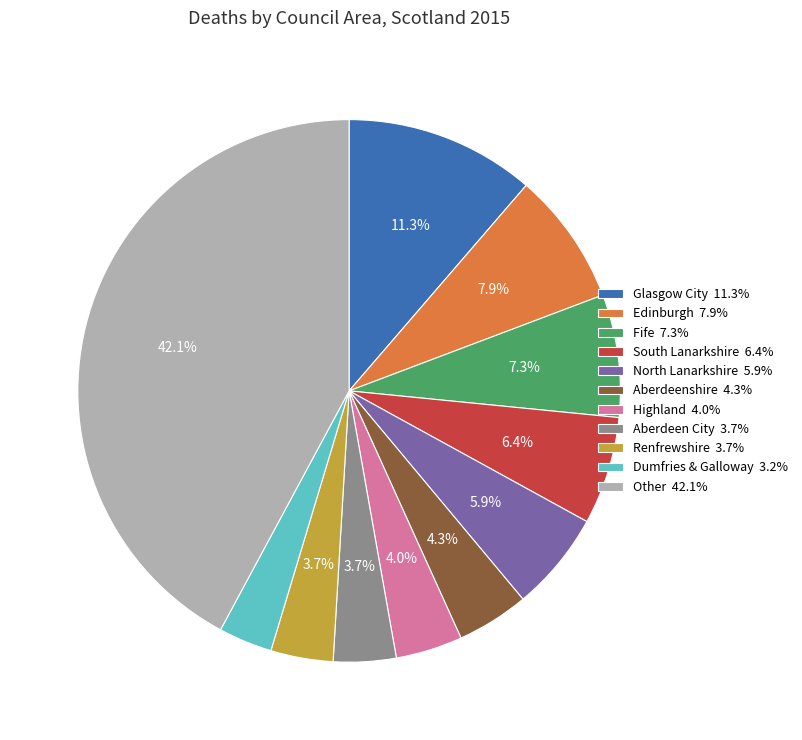

Approximately how many times larger is the value at Highland 4.0% compared to Aberdeen City 3.7%?

1.1